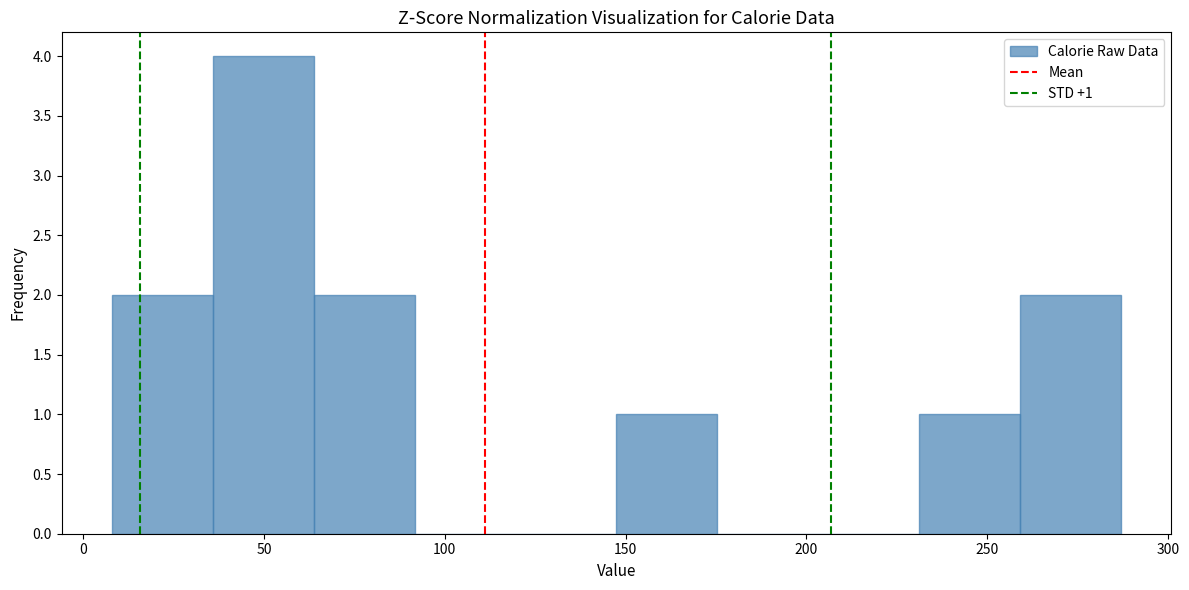

Over which range of the x-axis is the bar tallest?

35 to 65